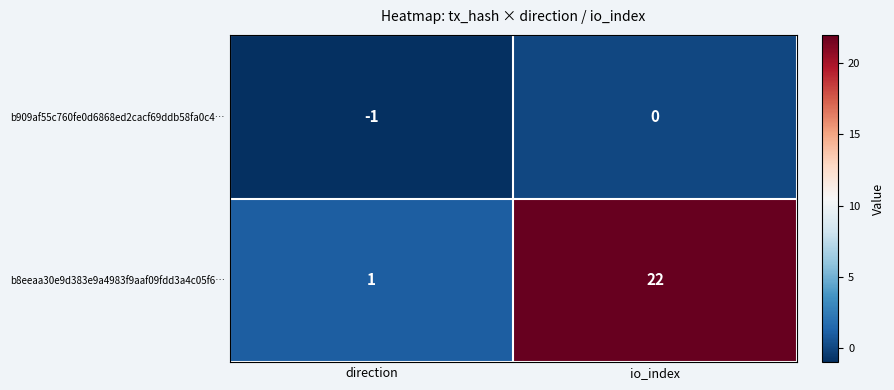

At which category does the chart reach its peak across all series?

io_index